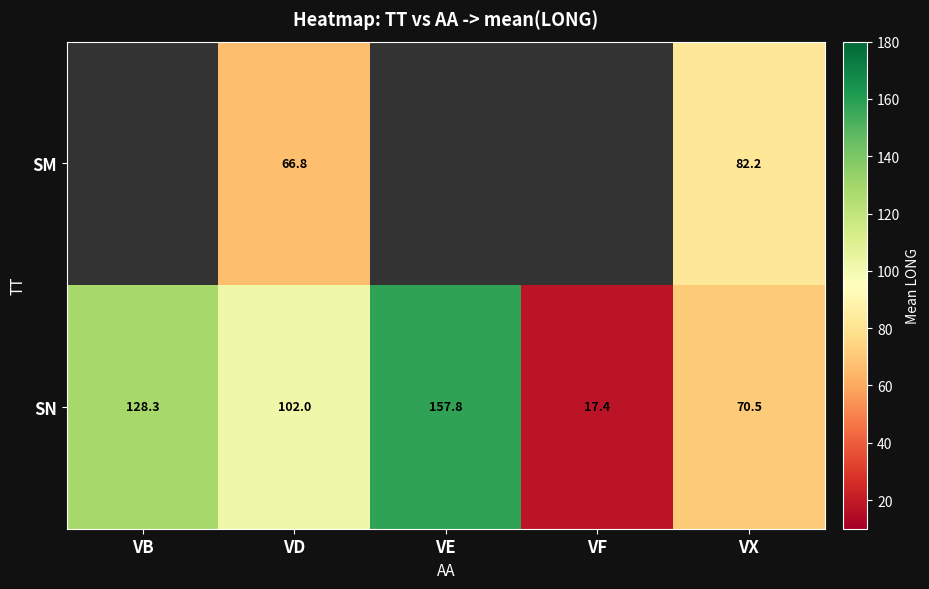

What is the greatest value displayed?

157.8